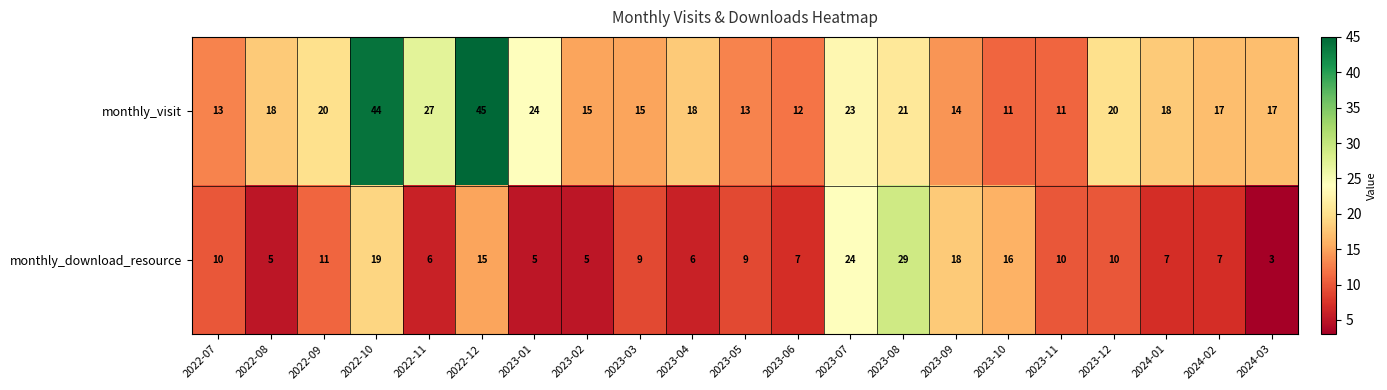

At which category is the sum across all series the highest?

2022-10